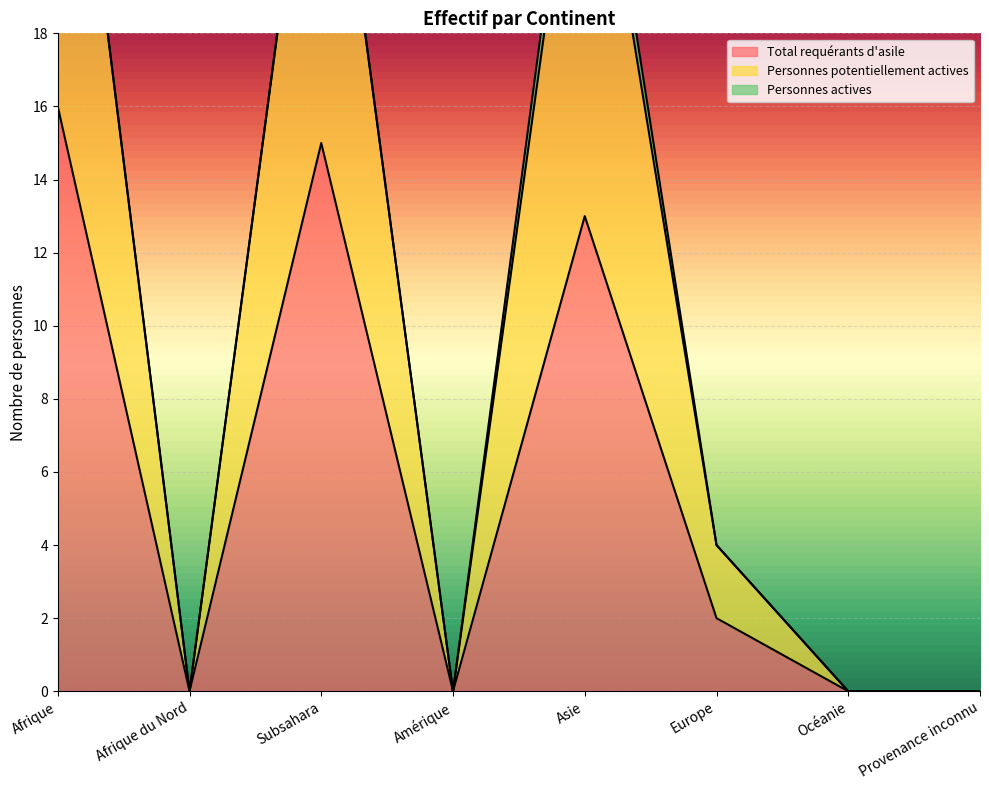

The value of Personnes potentiellement actives at Provenance inconnu is 0. True or false?

True